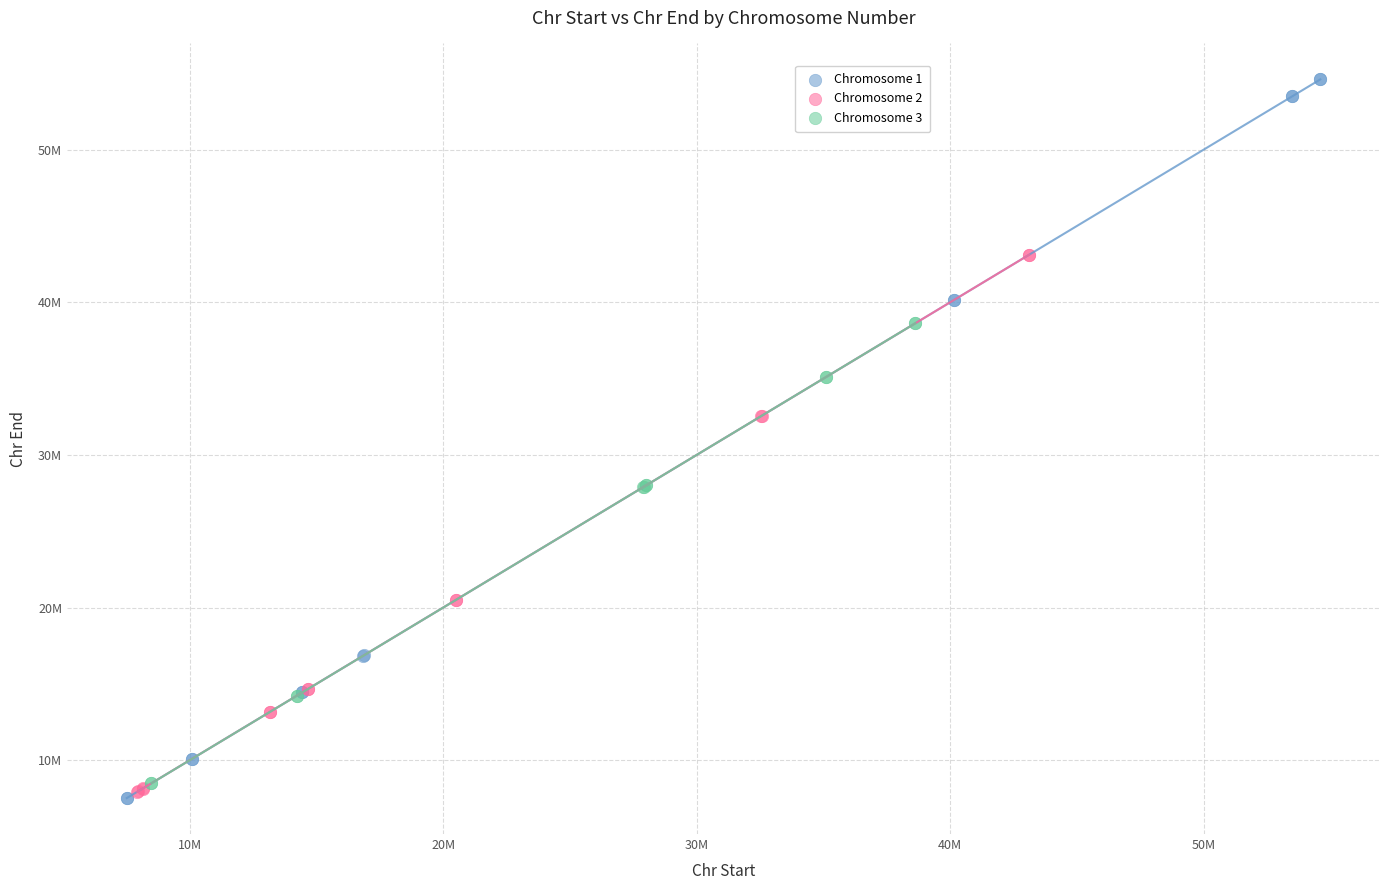

What are all the series names shown in the legend?

Chromosome 1, Chromosome 2, Chromosome 3